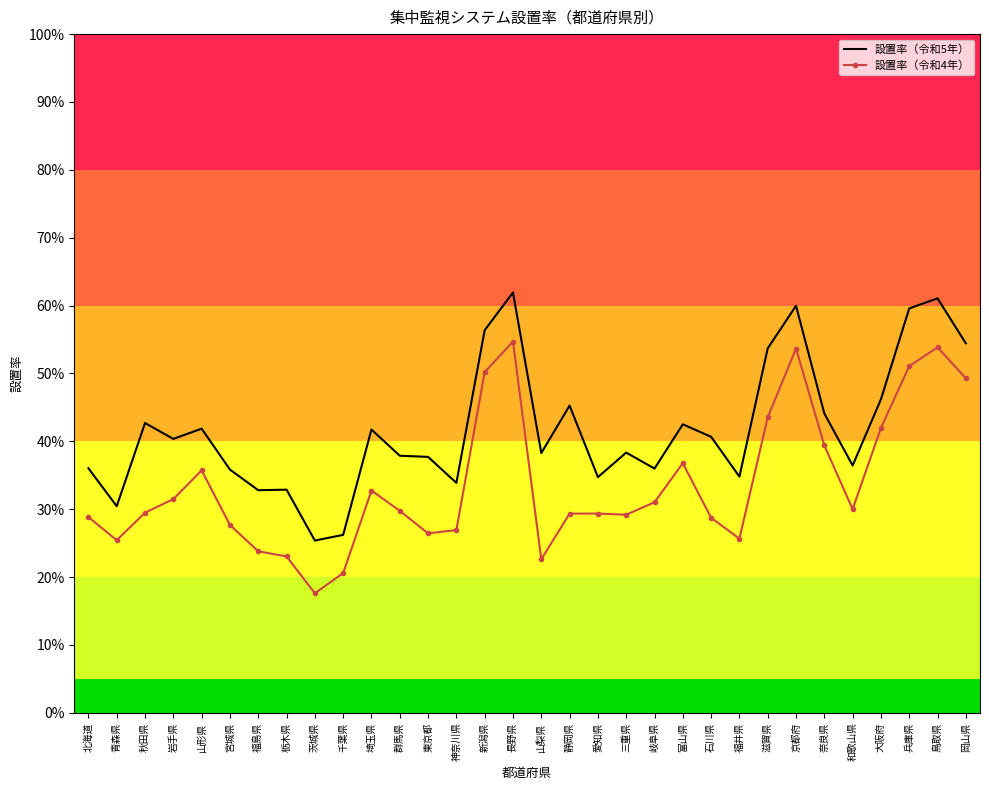

What is the greatest value displayed?

0.6